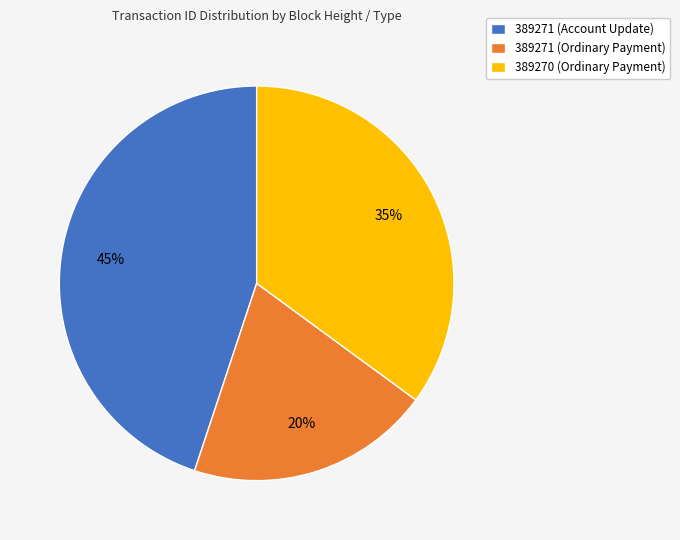

Which slice is the smallest?

389271 (Ordinary Payment)